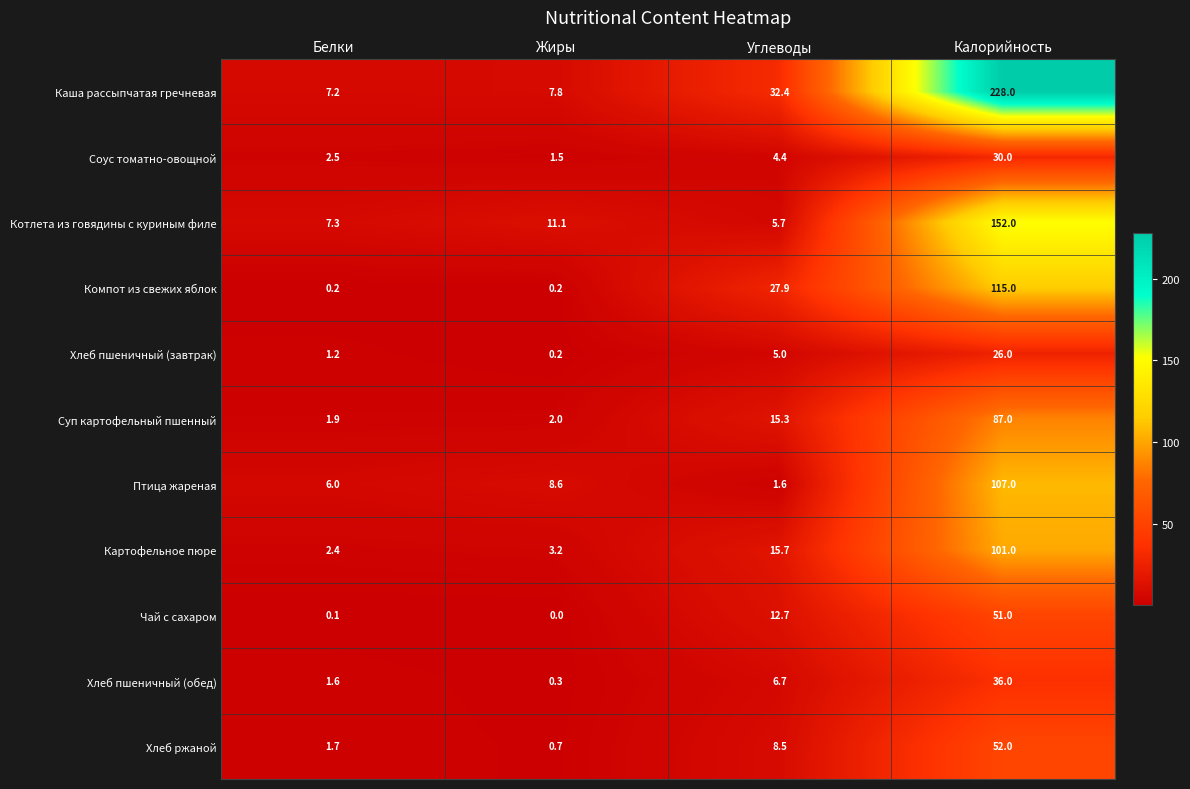

Which category has the highest value across all series?

Калорийность